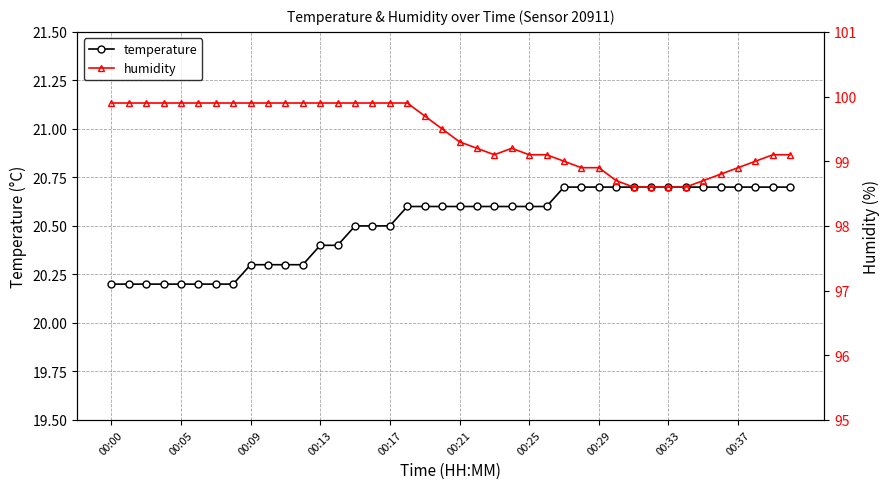

How many lines are shown in the chart?

2